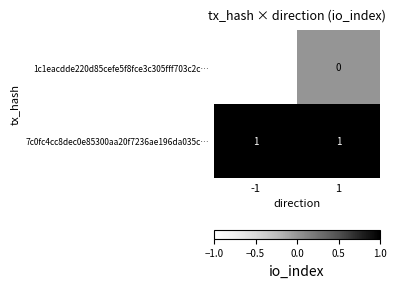

List the series in order of their overall mean, highest first.

7c0fc4cc8dec0e85300aa20f7236ae196da035c…, 1c1eacdde220d85cefe5f8fce3c305fff703c2c…